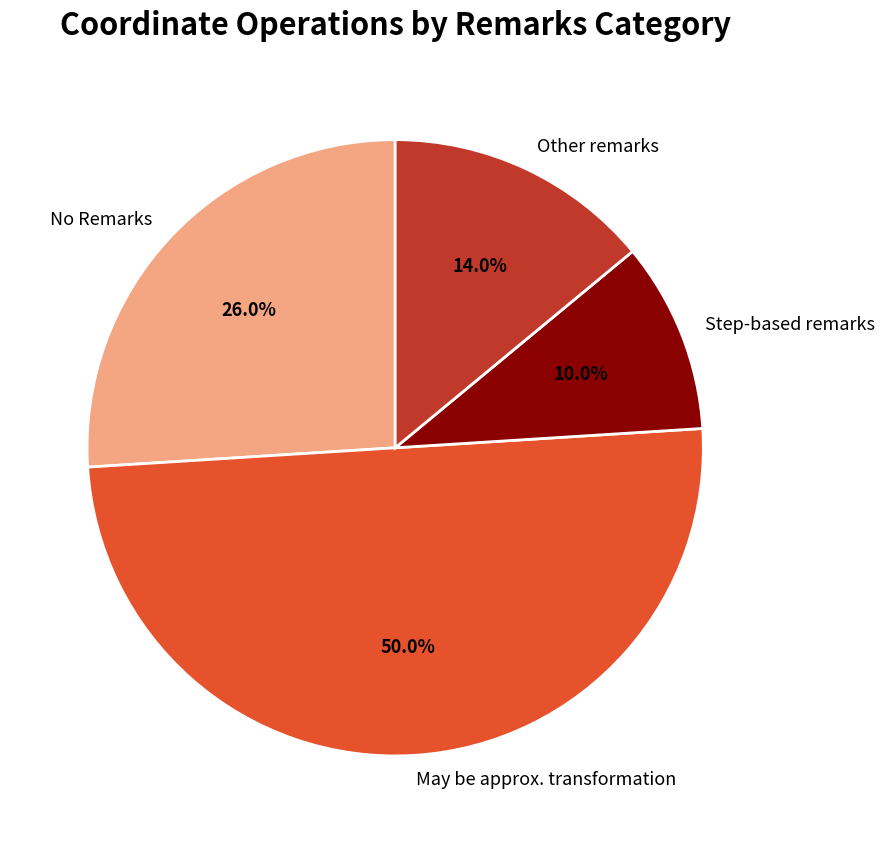

Which slice is the largest?

May be approx. transformation